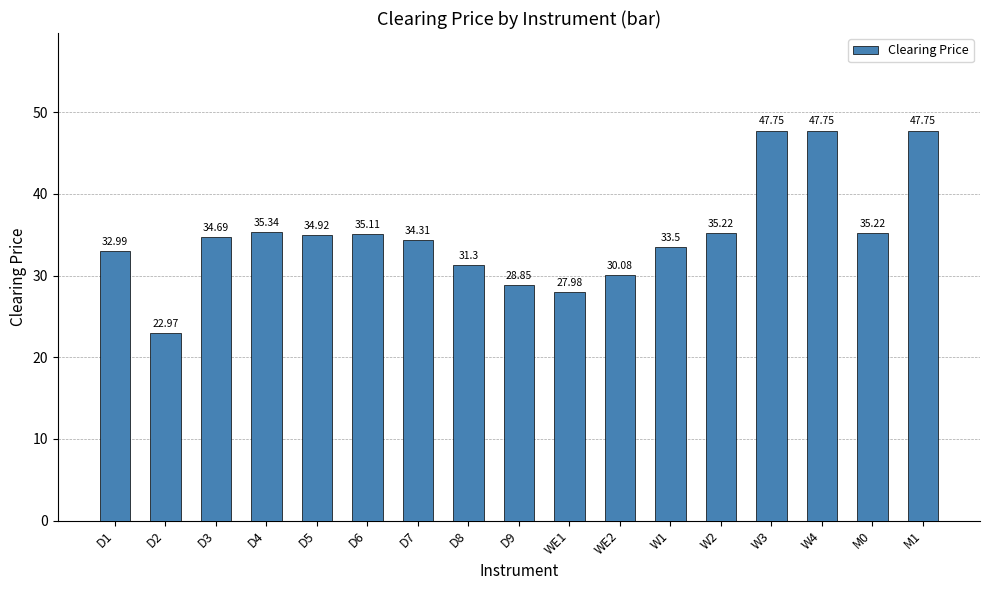

What is the minimum value shown in the chart?

23.0